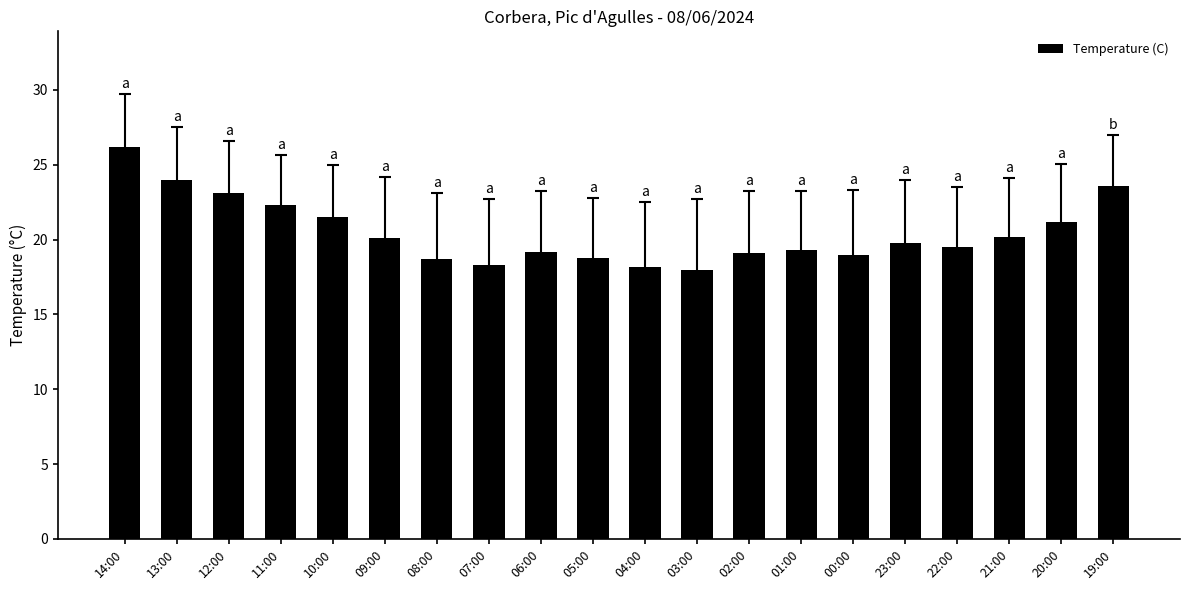

Which has a higher value, 08:00 or 02:00?

02:00